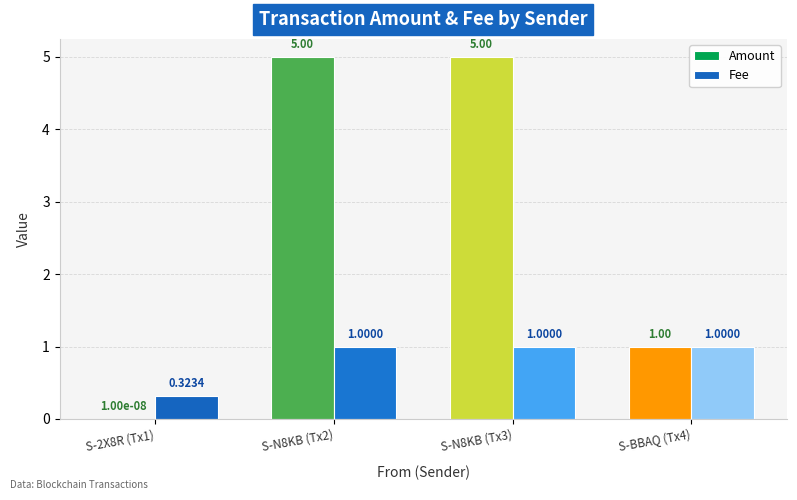

What is the total value across all series at S-BBAQ (Tx4)?

2.0